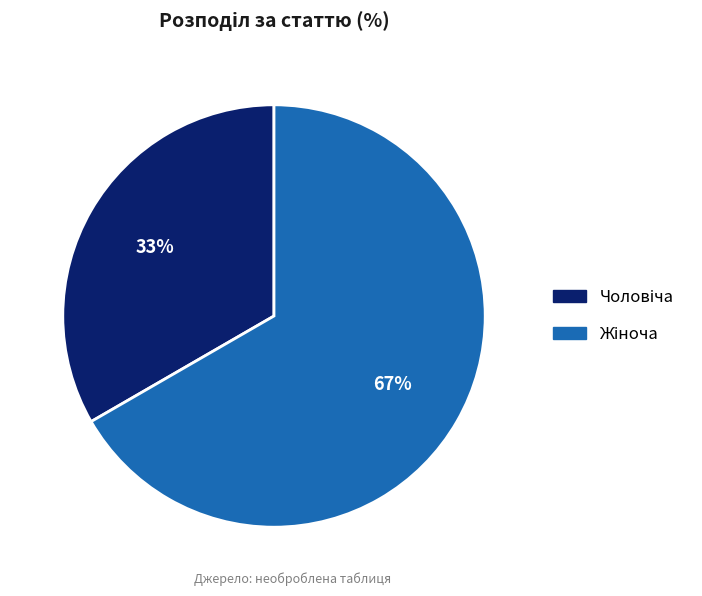

To the nearest percent, what is the average slice percentage?

50%